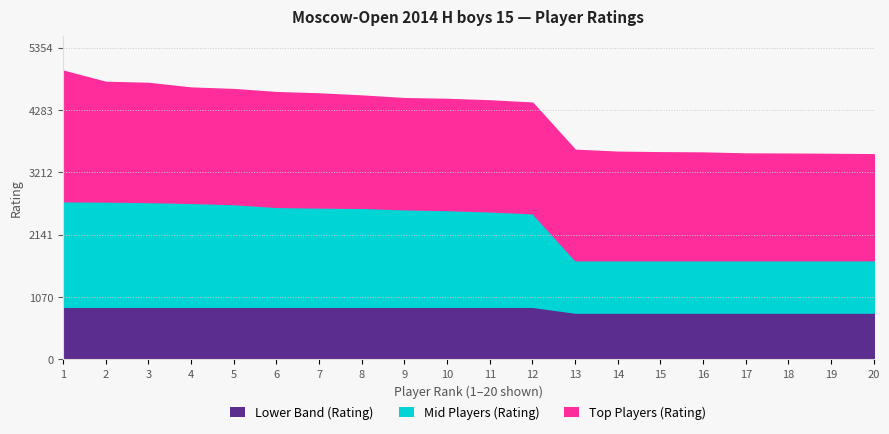

List the series in order of their peak value, lowest first.

Lower Band (Rating), Mid Players (Rating), Top Players (Rating)